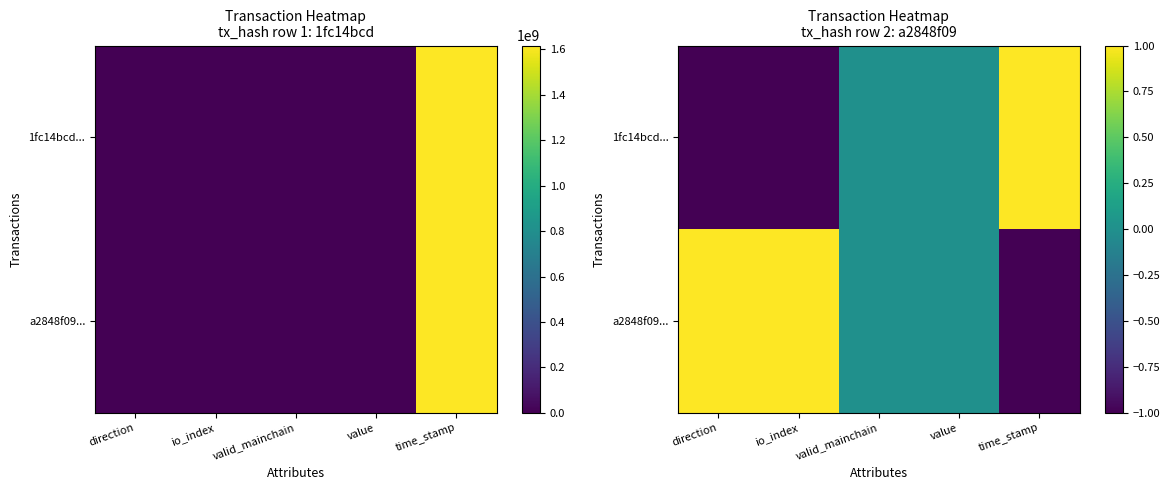

Count the number of data series in this chart.

2